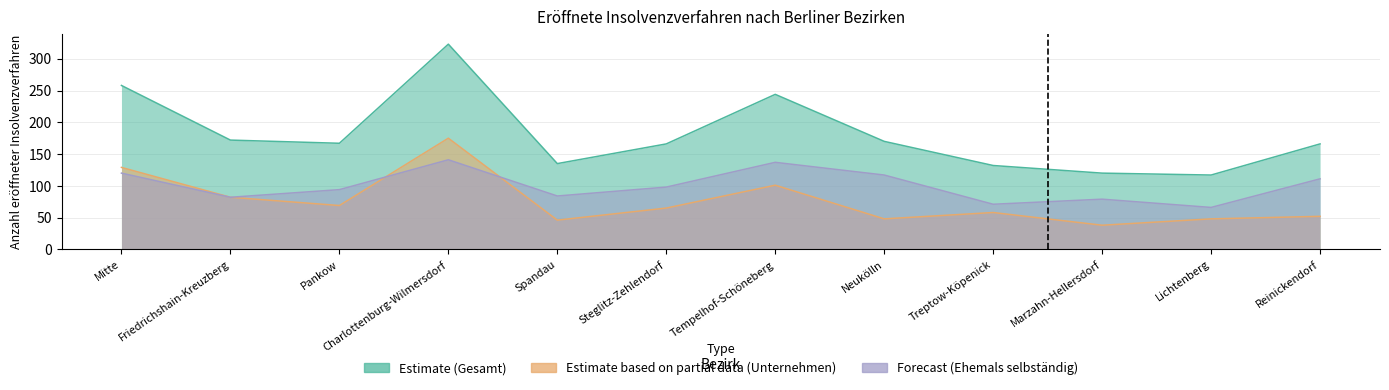

Which series ends up on top after the final intersection of Forecast (Ehemals selbständig) and Estimate based on partial data (Unternehmen)?

Forecast (Ehemals selbständig)